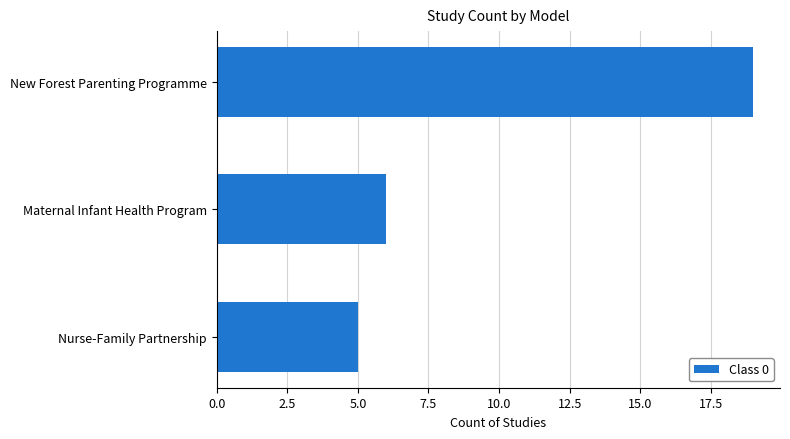

List the labels in order of value, smallest first.

Nurse-Family Partnership, Maternal Infant Health Program, New Forest Parenting Programme